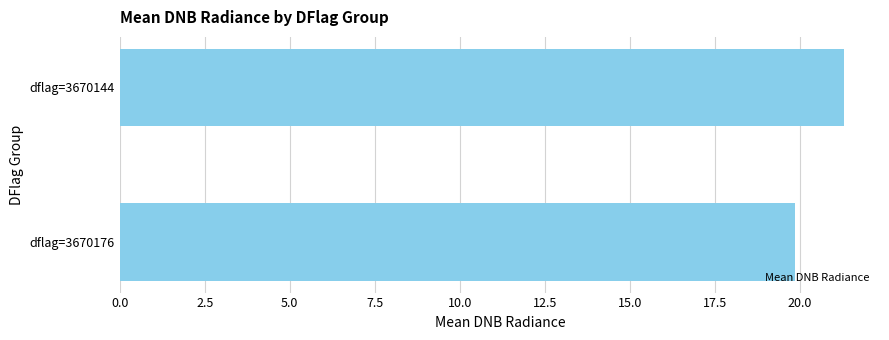

List the labels in order of value, largest first.

dflag=3670144, dflag=3670176